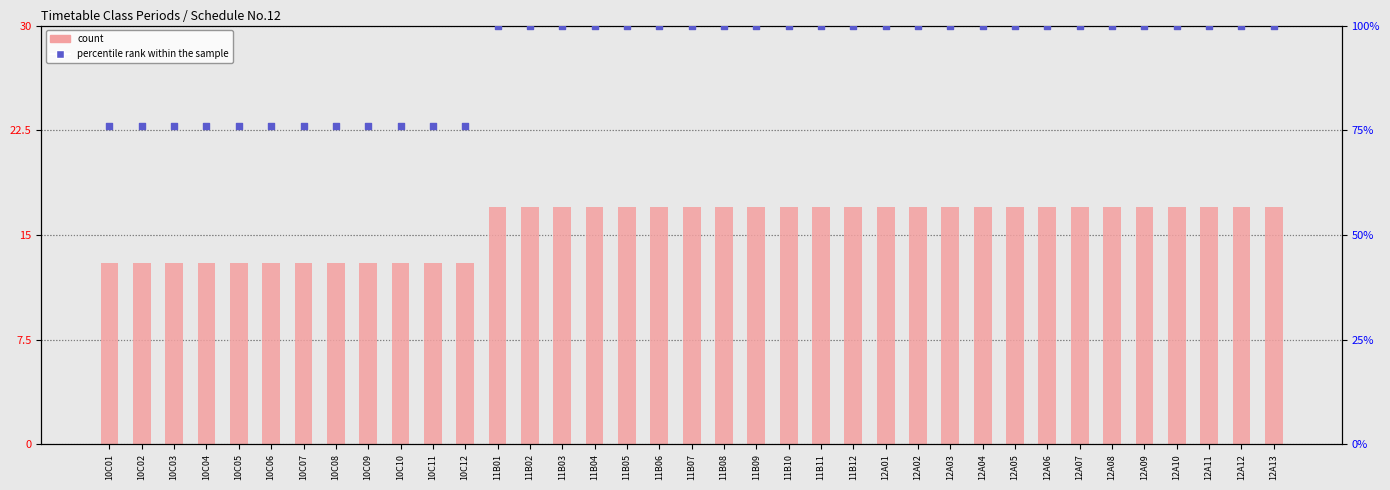

What are all the series names shown in the legend?

count, percentile rank within the sample